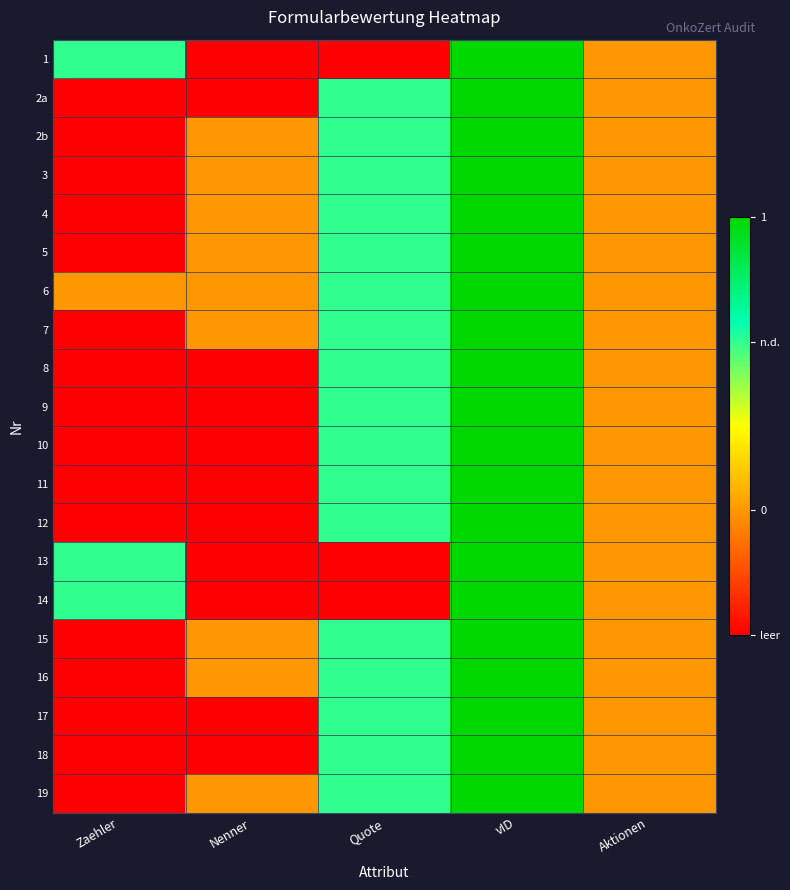

Which category has the lowest value across all series?

Nenner